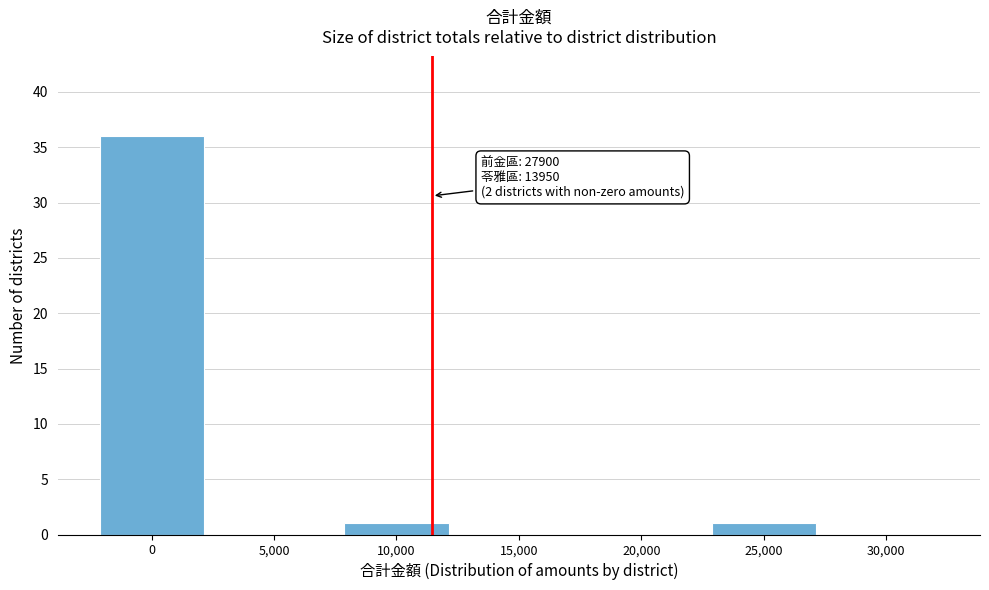

Reading right to left, transcribe all the data shown in this chart.

30,000=0	25,000=1	20,000=0	15,000=0	10,000=1	5,000=0	0=36